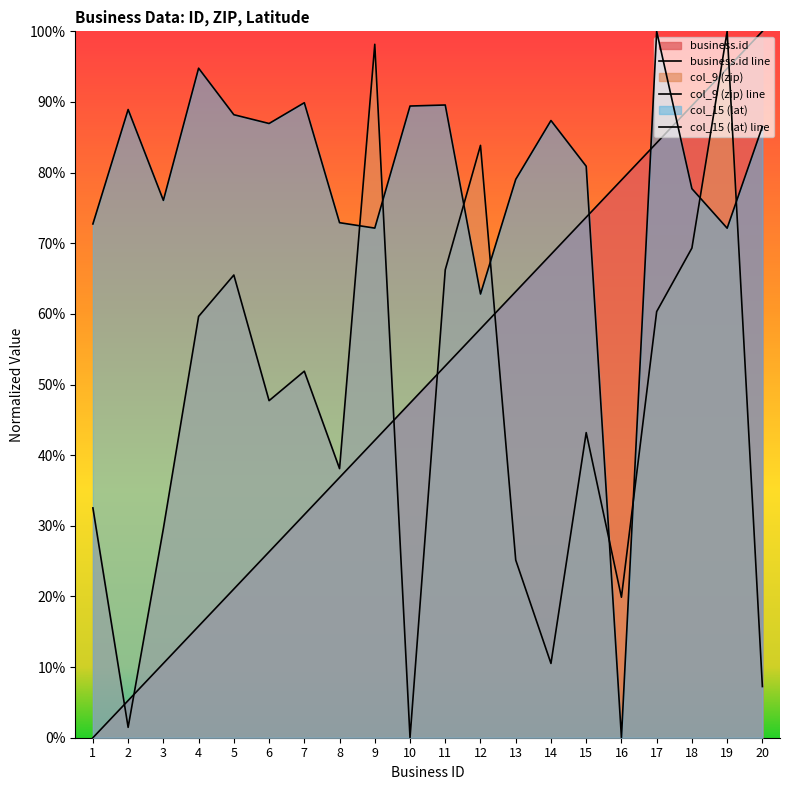

At which category is the sum across all series the highest?

19